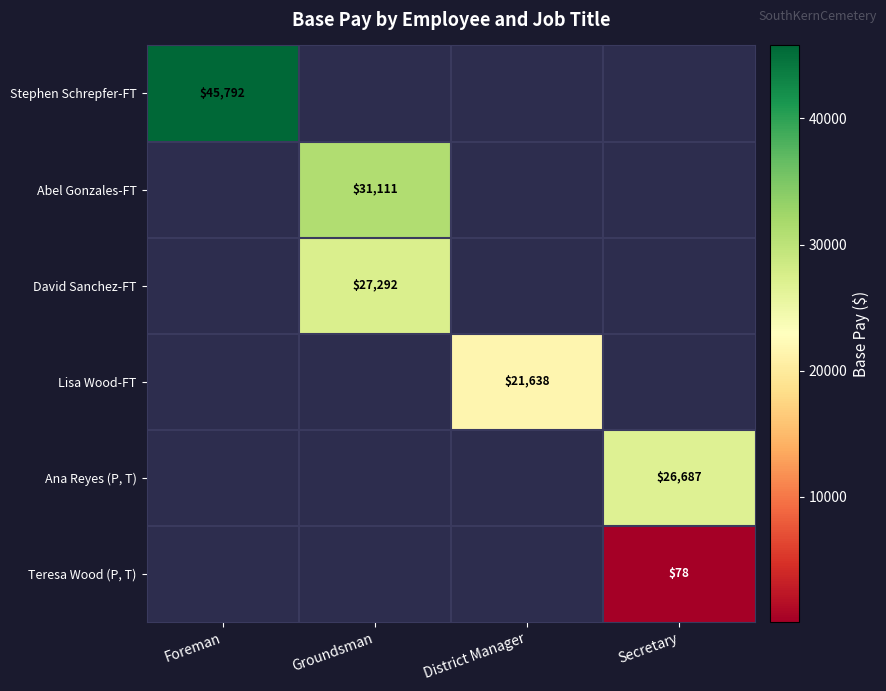

The value of David Sanchez-FT at Groundsman is 42646.4. True or false?

False